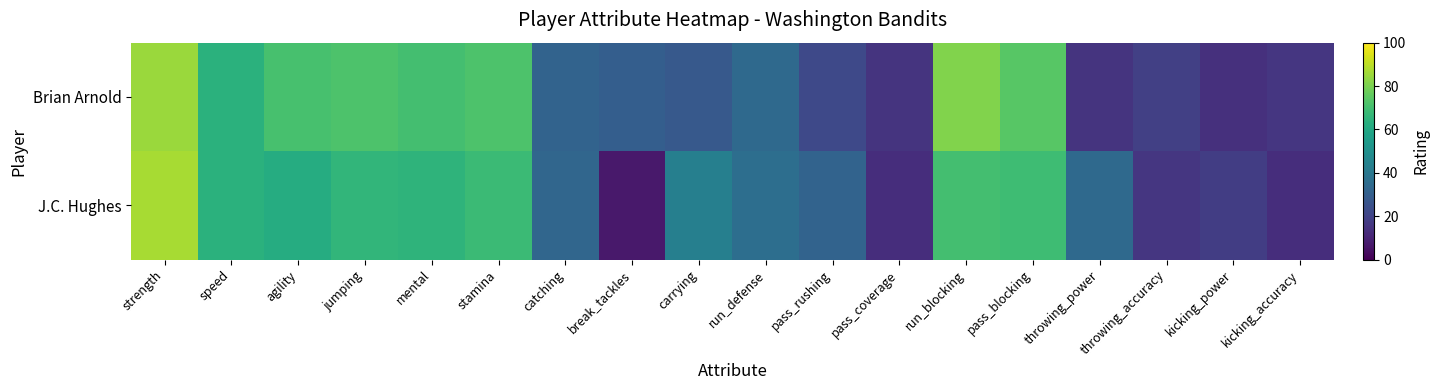

What is the total value across all series at pass_coverage?

28